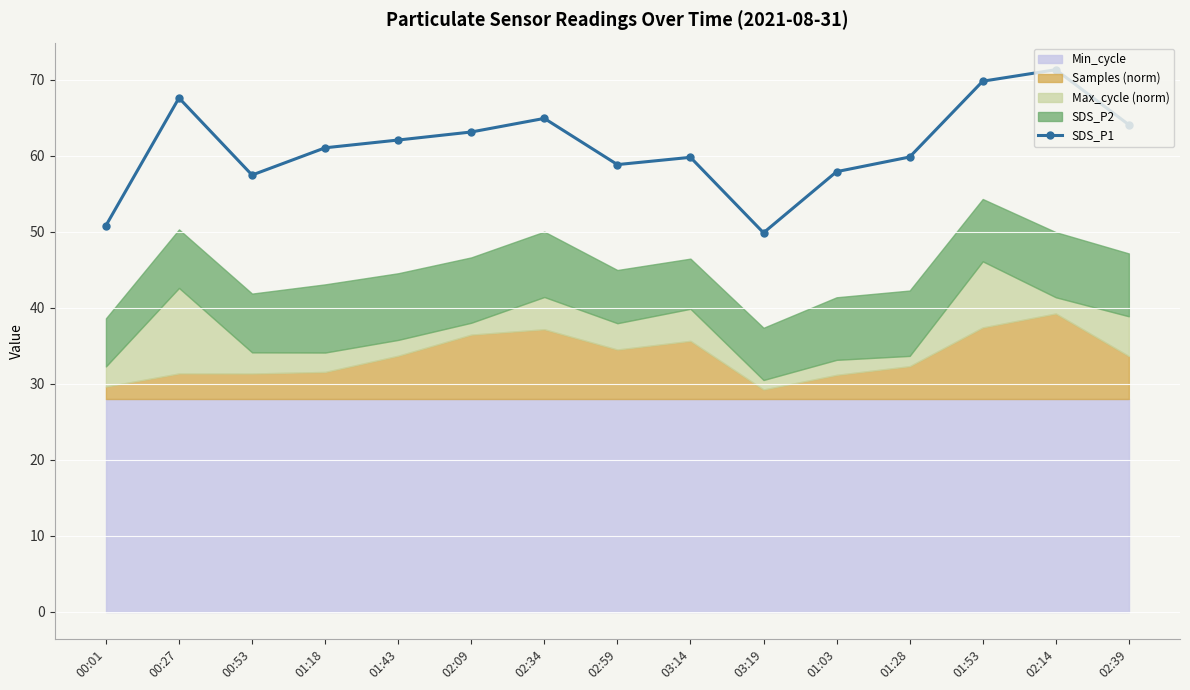

What is the label of the 5th point from the left?

01:43